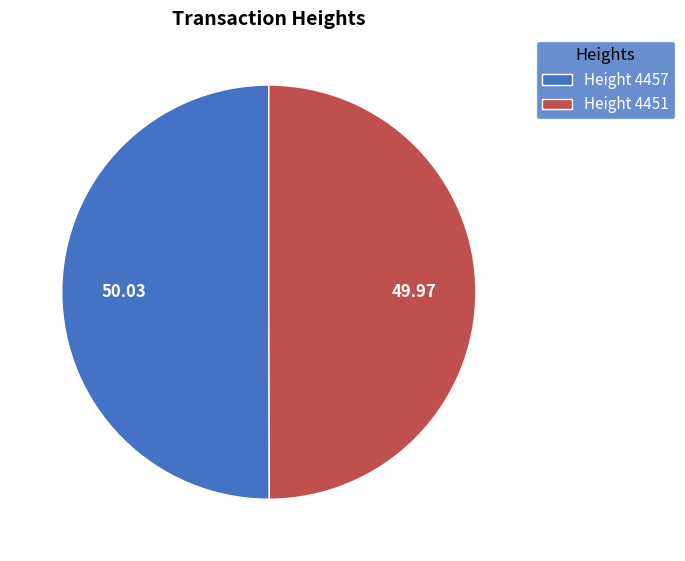

Approximately how many times larger is the value at Height 4457 compared to Height 4451?

1.0